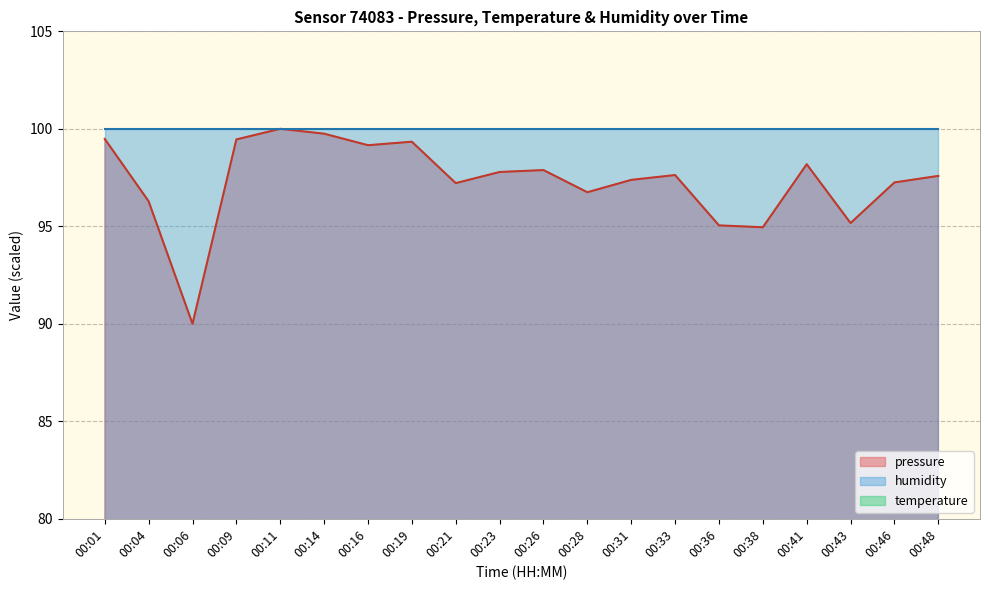

True or false: temperature and pressure cross at least once.

False